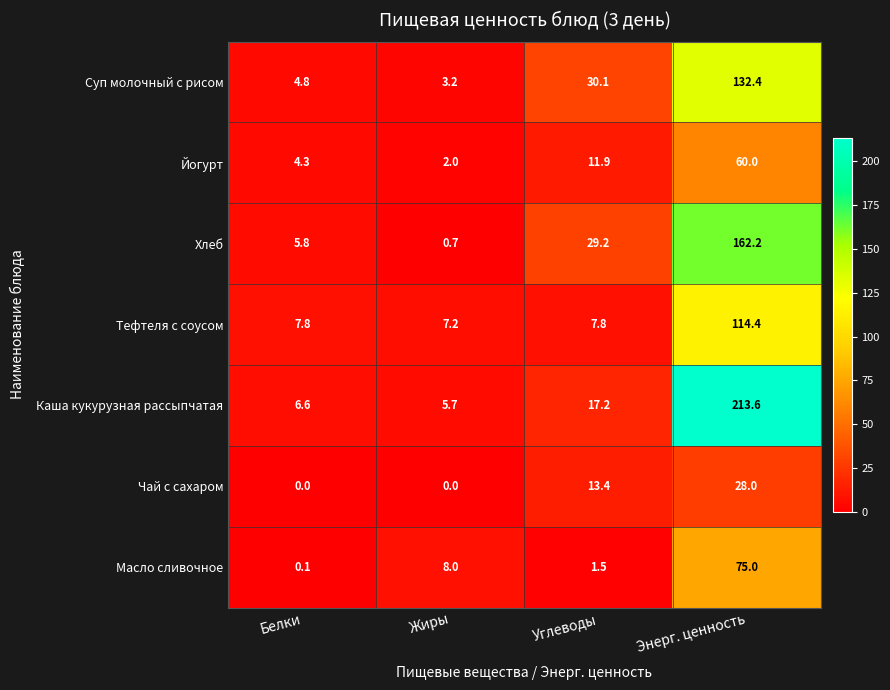

What value does the Хлеб series have at Белки?

5.8